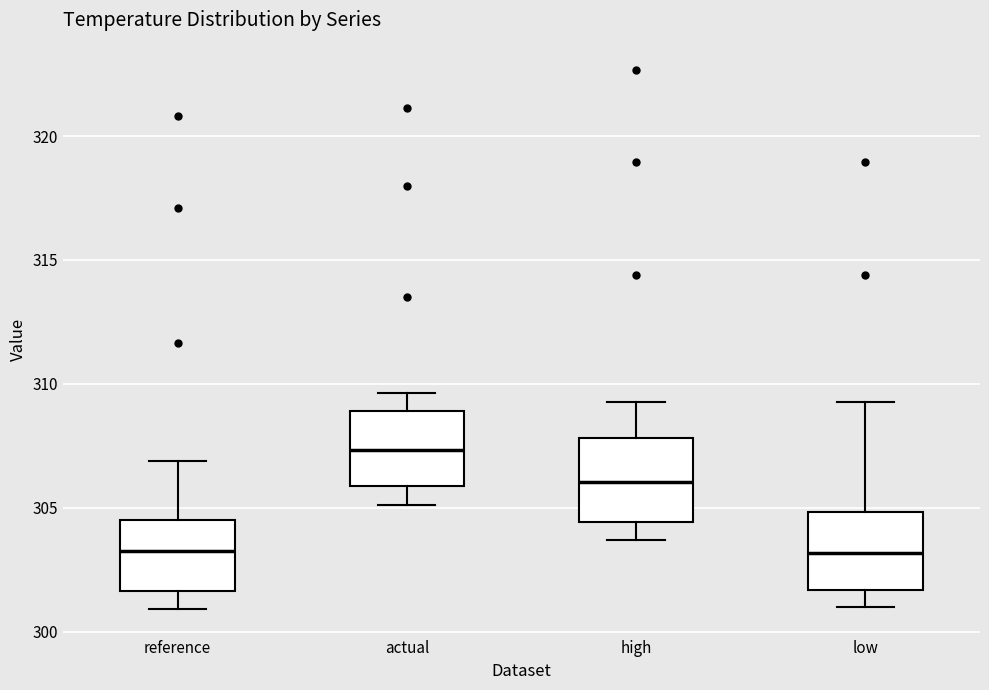

Which box's median line is the highest?

actual